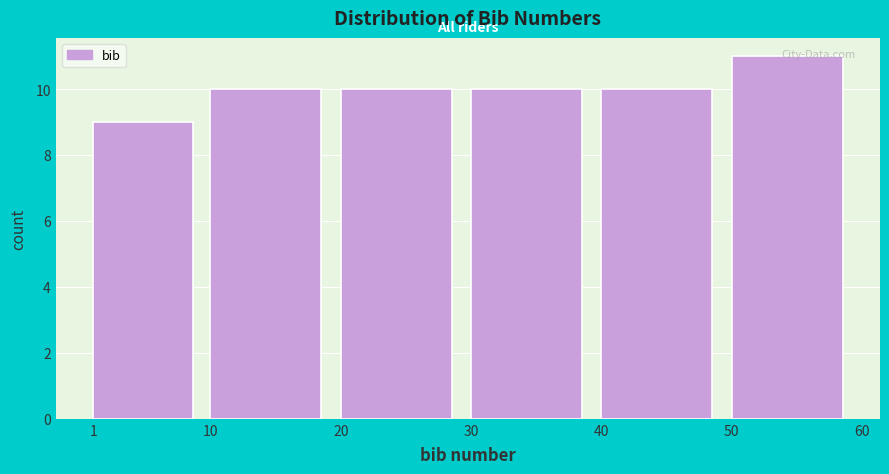

Reading left to right, list every bar in this chart as the range it spans on the x-axis followed by its height. The values are not printed on the chart, so give them approximately, as read against the axis.

1 to 10: 9
10 to 20: 10
20 to 30: 10
30 to 40: 10
40 to 50: 10
50 to 60: 11